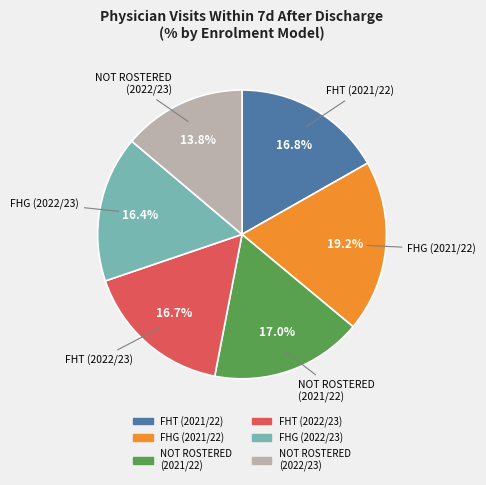

What percentage is NOT represented by FHG (2022/23)?

83.6%